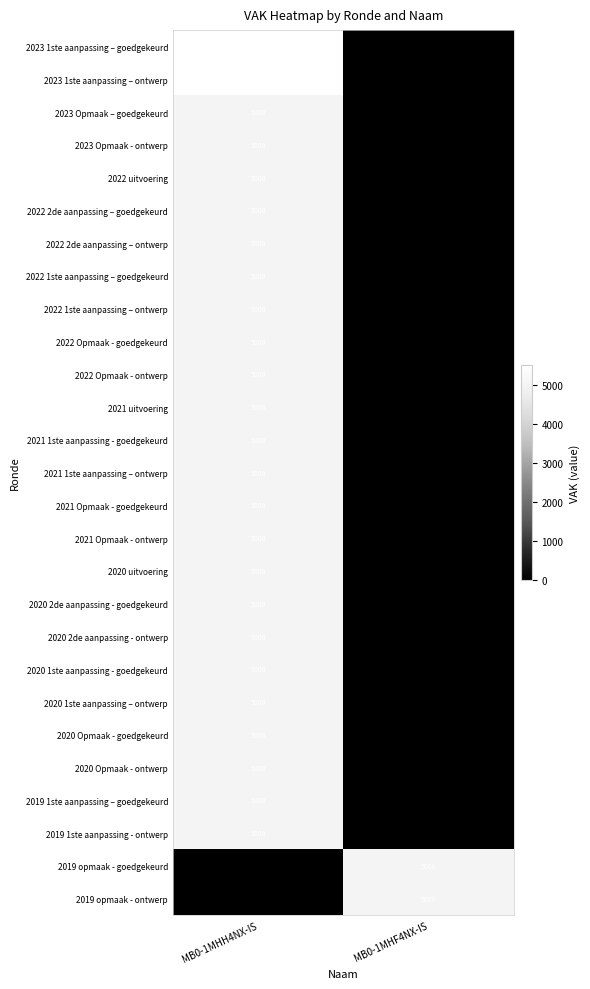

List the labels in order of 2019 1ste aanpassing - ontwerp value, largest first.

MB0-1MHH4NX-IS, MB0-1MHF4NX-IS